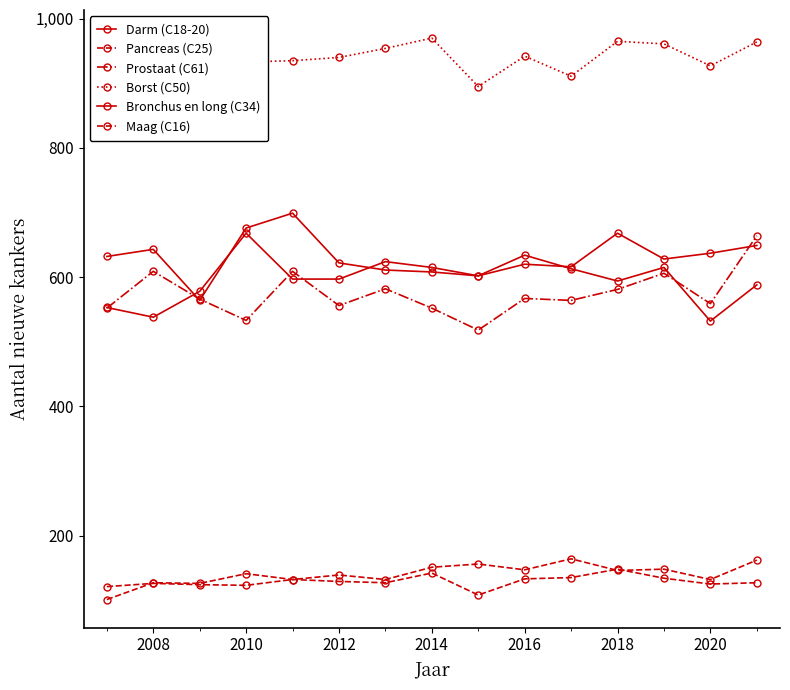

How many values in the Darm (C18-20) series are below 613?

7